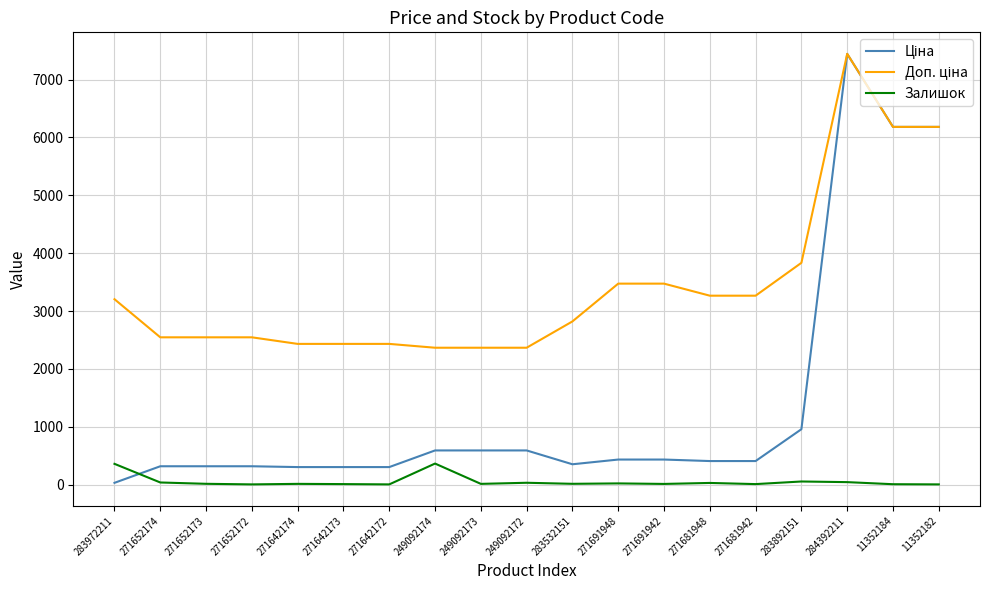

What is the spread (max minus min) of values at 249092174?

2001.5